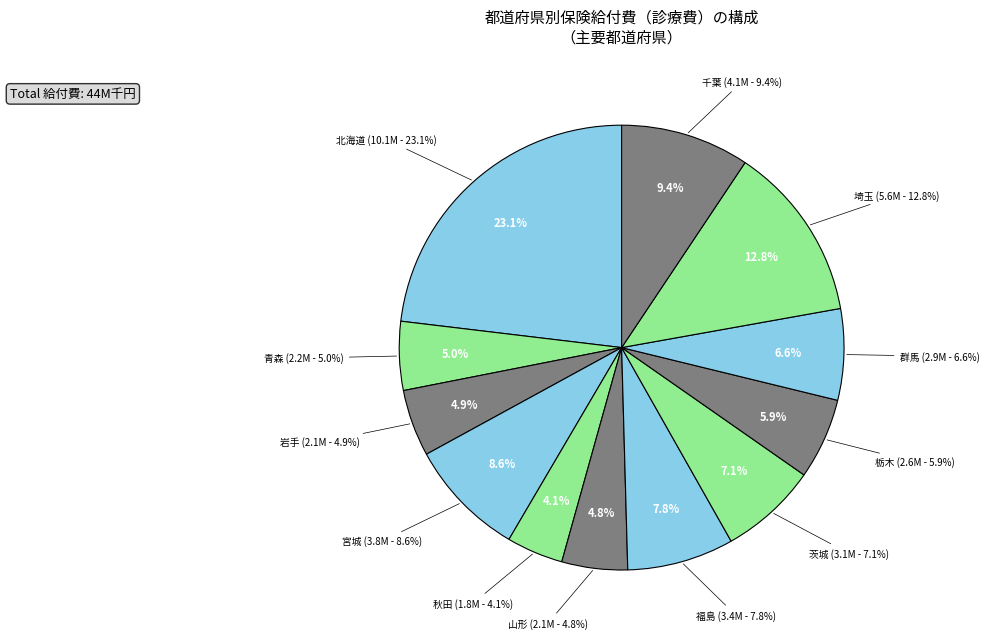

Does 千葉 account for over 50% of the chart?

No